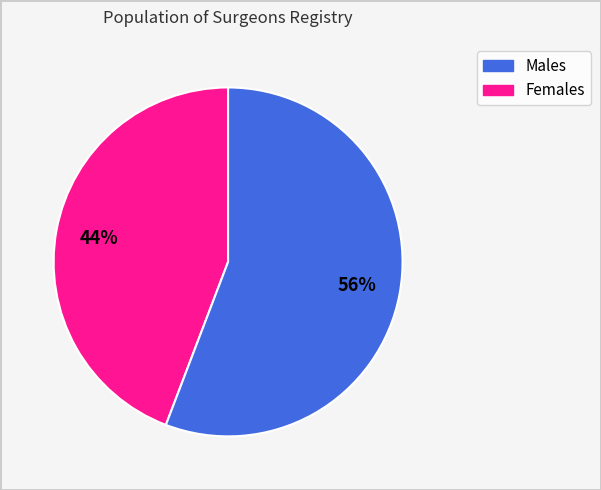

Is there a majority slice in this chart?

Yes